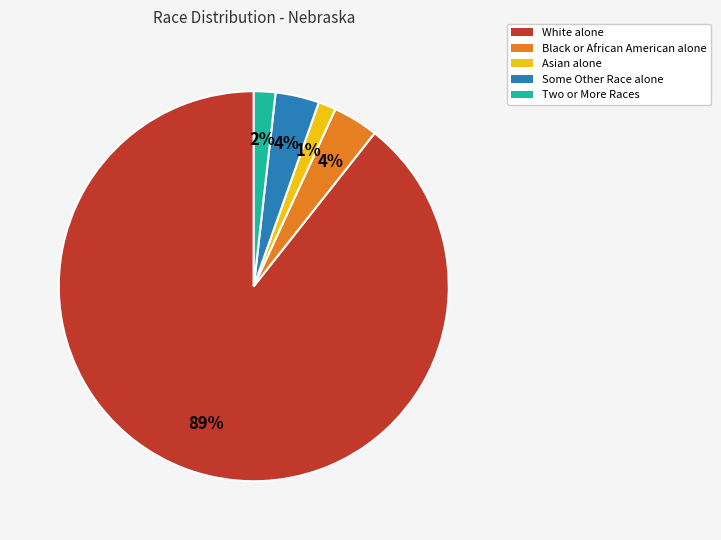

Which slice represents more than half of the pie?

White alone